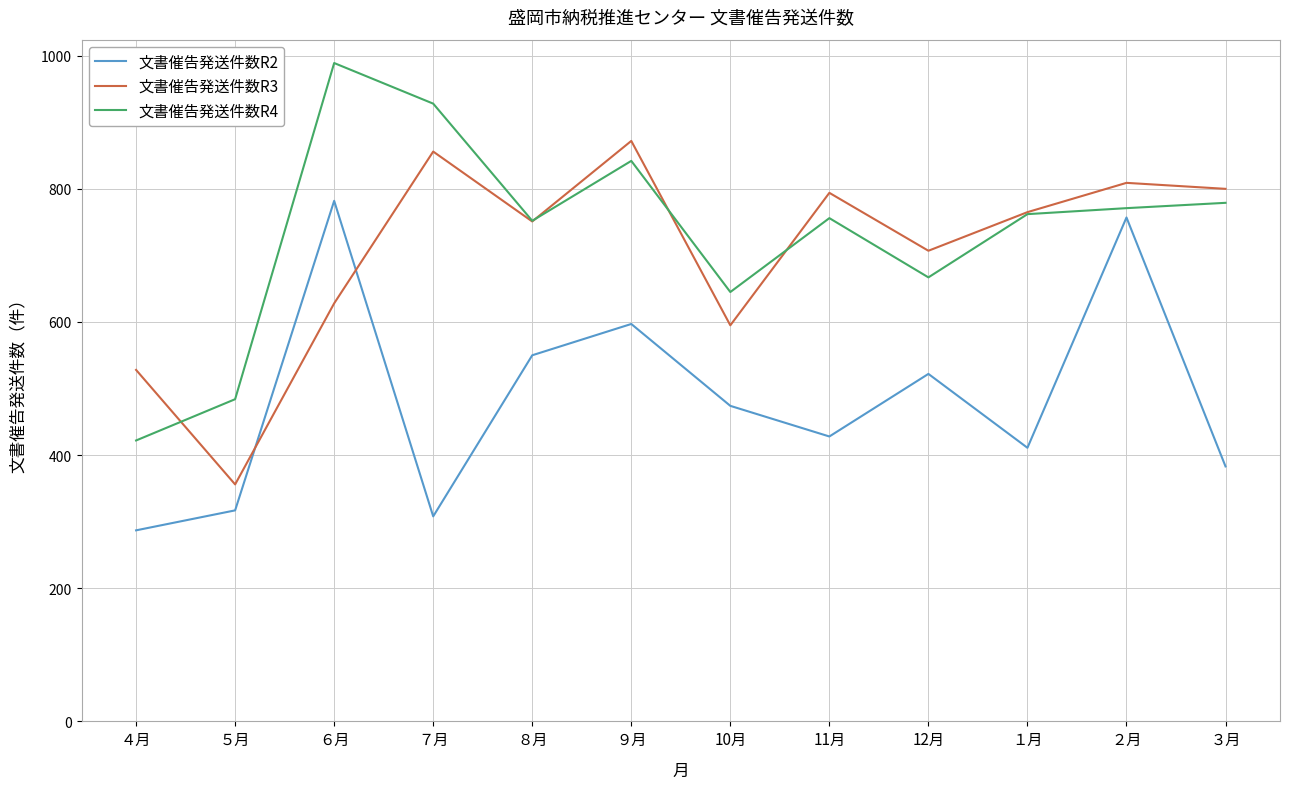

Which series has the largest range (max minus min)?

文書催告発送件数R4